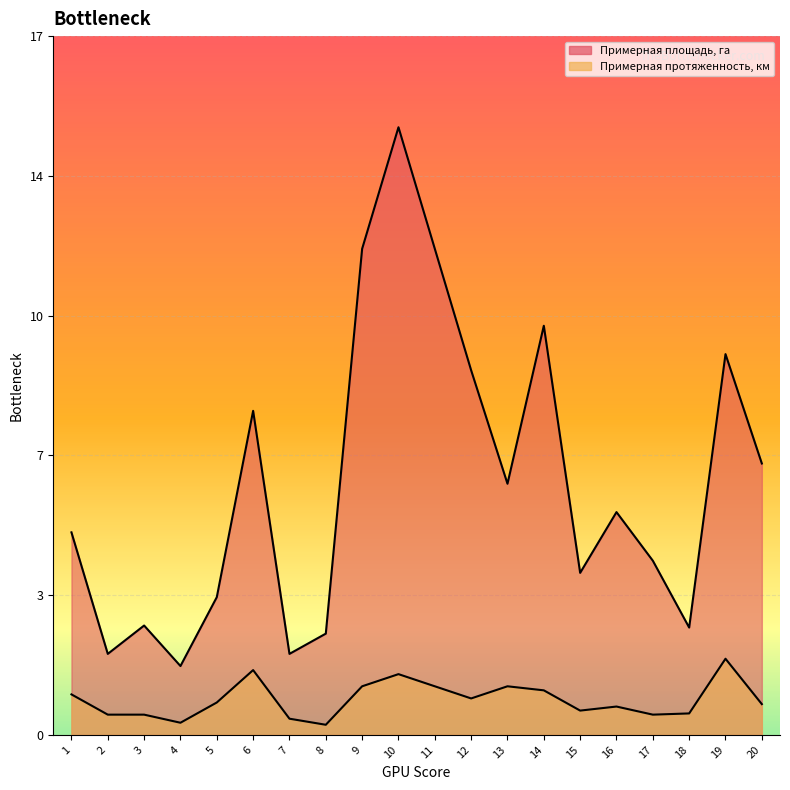

Between 8 and 15, which is larger?

15